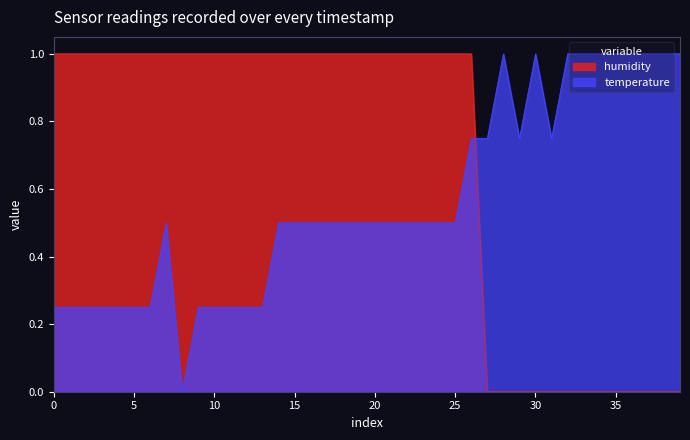

True or false: temperature has a value of 0.9 at 20.

False